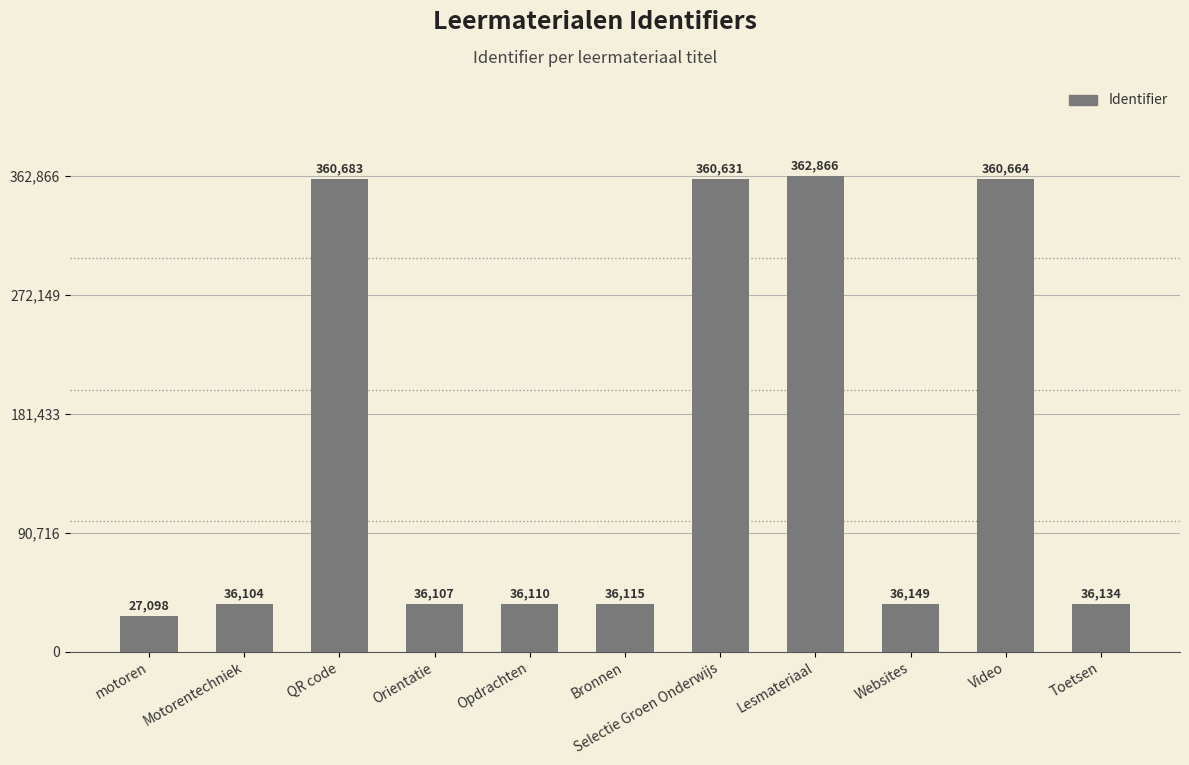

Reading left to right, list all the values displayed in this chart.

27098	36104	360683	36107	36110	36115	360631	362866	36149	360664	36134